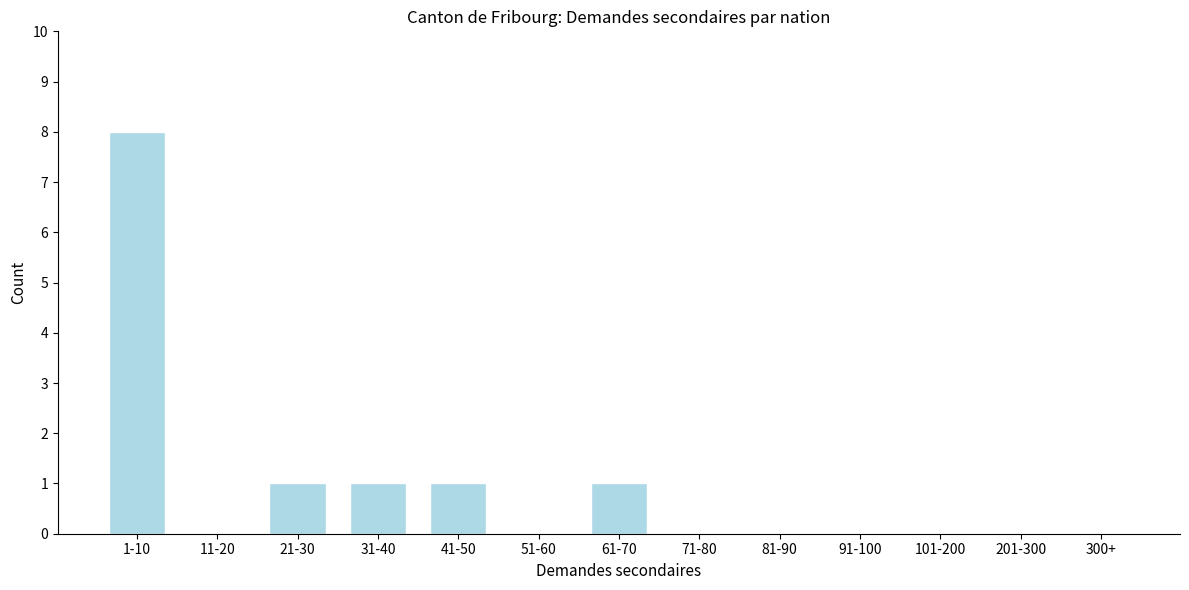

Reading left to right, extract all data points from this chart.

1-10=8	11-20=0	21-30=1	31-40=1	41-50=1	51-60=0	61-70=1	71-80=0	81-90=0	91-100=0	101-200=0	201-300=0	300+=0